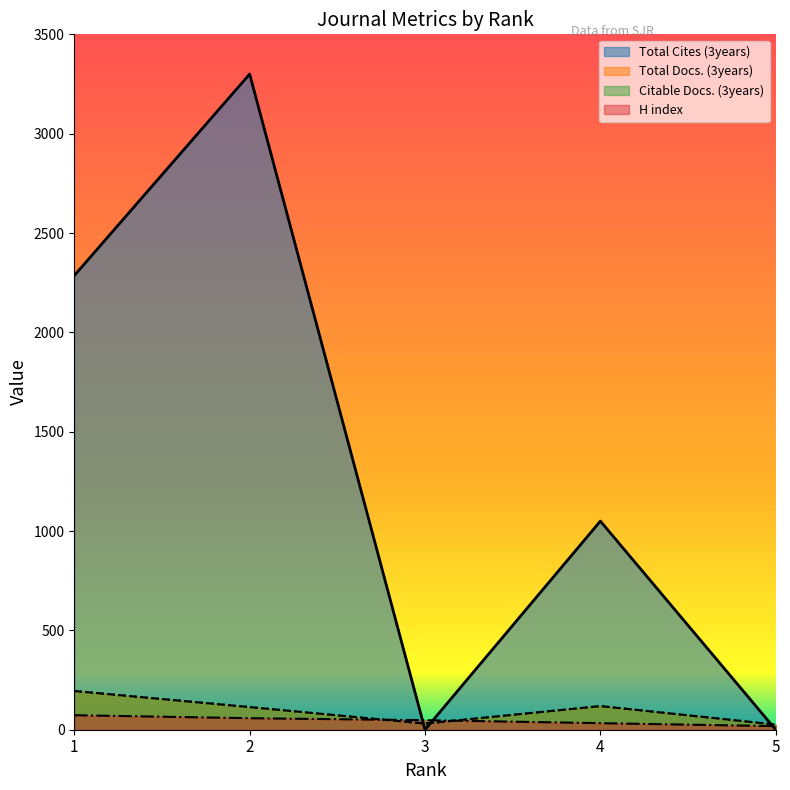

Does the chart have visible grid lines?

No